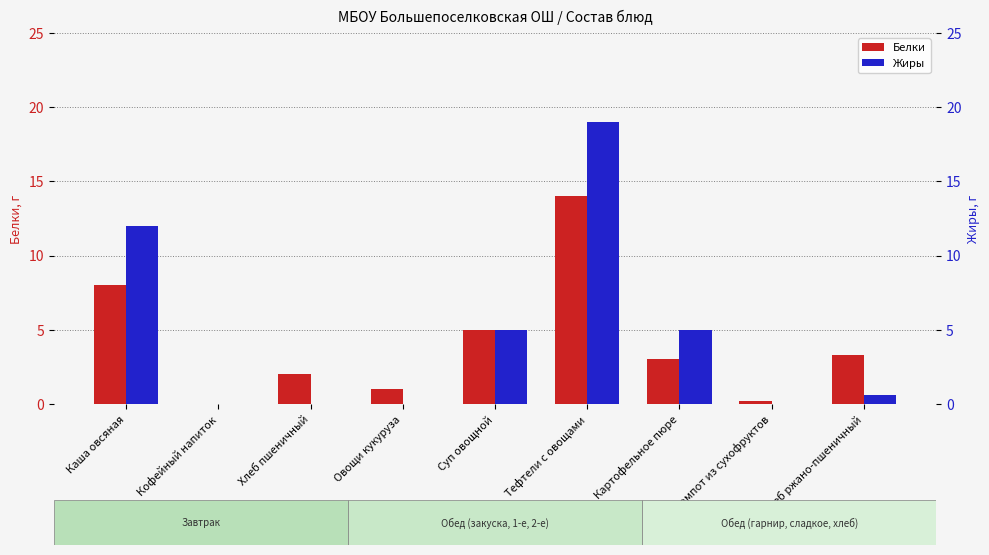

Is it true that Жиры equals 6.9 at Компот из сухофруктов?

False